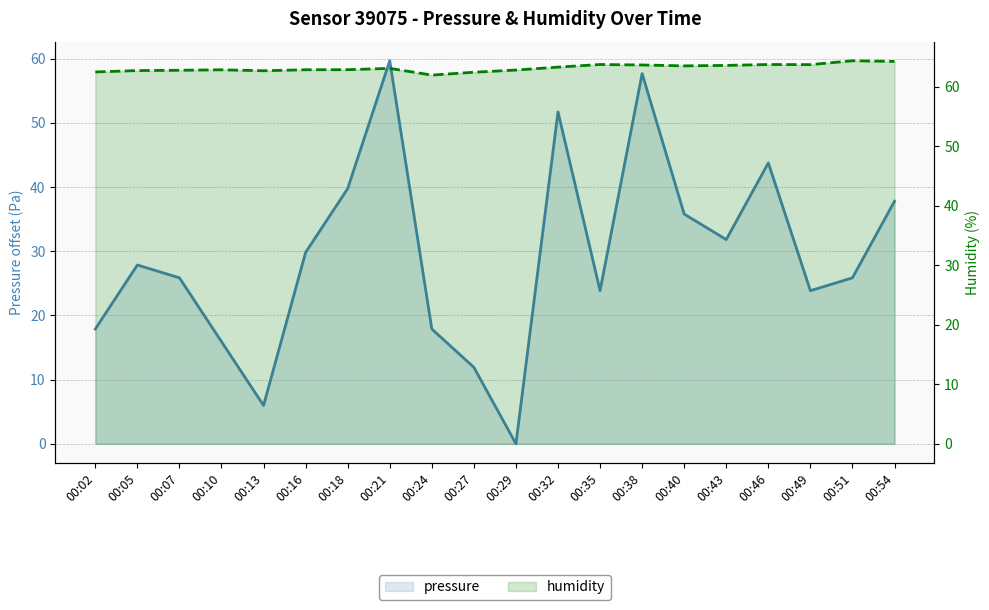

The pressure series shows 17.9 at 00:24. True or false?

True